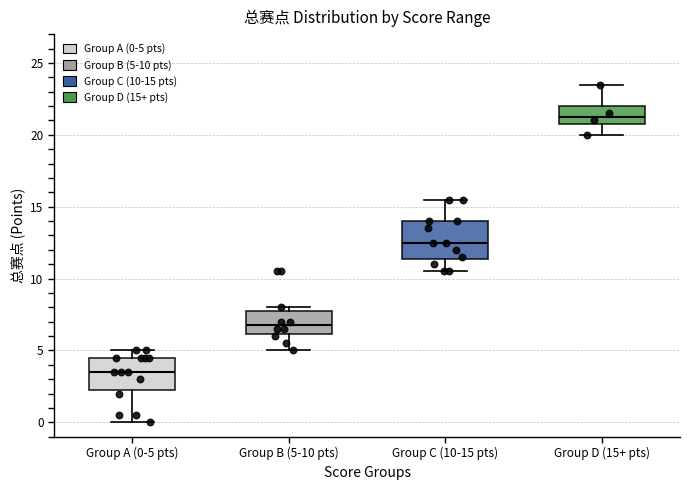

Where is the lower edge of the box for Group A (0-5 pts) on the y-axis? The values are not printed on the chart, so give them approximately, as read against the axis.

2.5